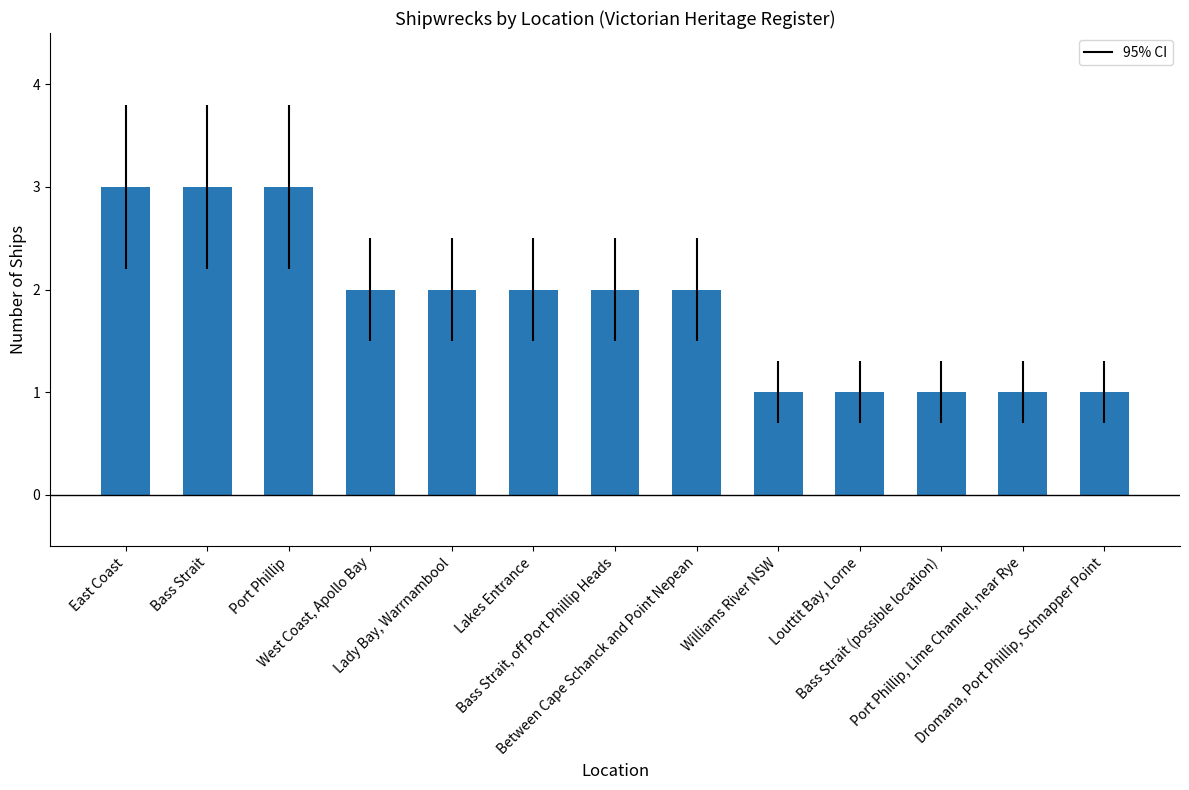

The chart shows a value of 3 at Port Phillip. True or false?

True